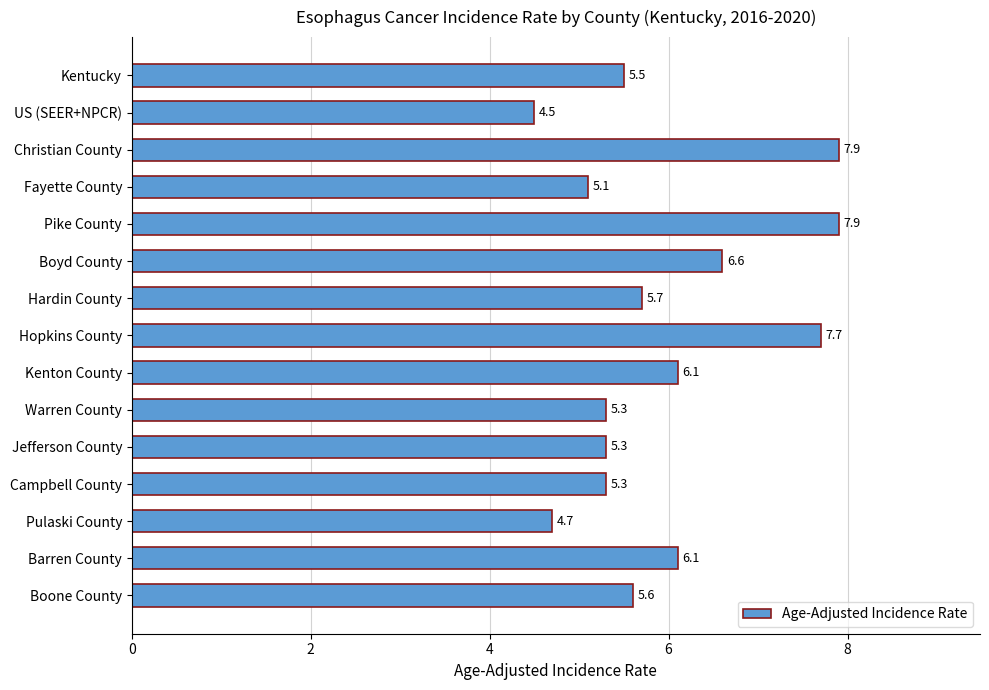

What is the average value?

6.0